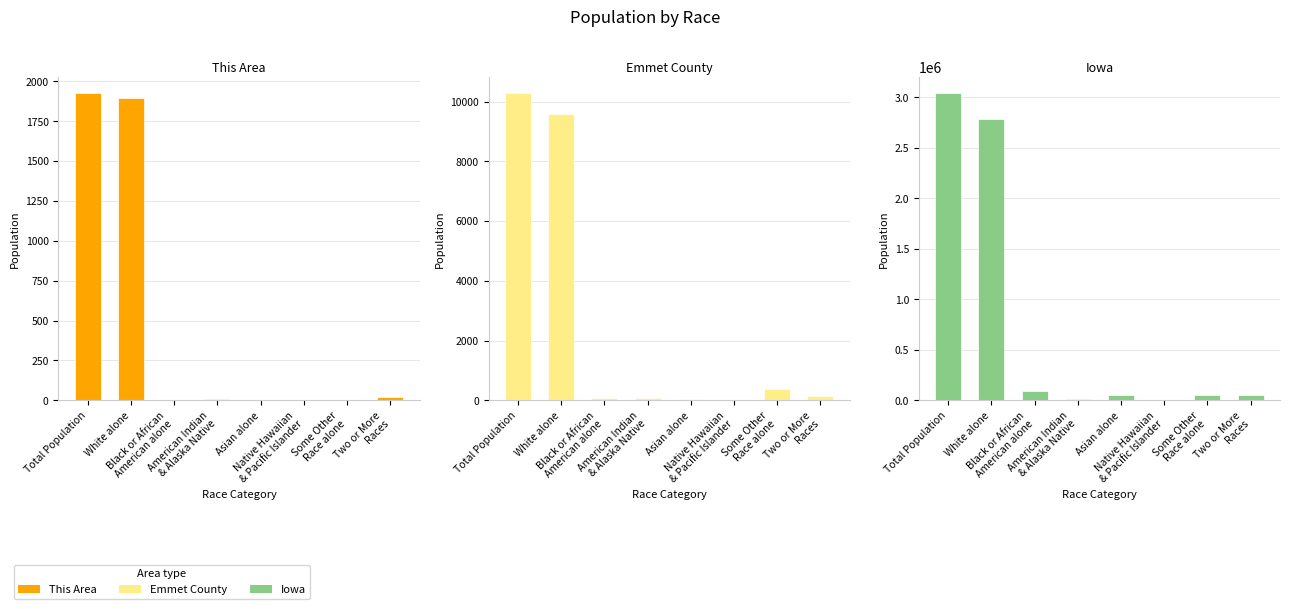

What is the label of the 2nd bar from the right?

Some Other
Race alone